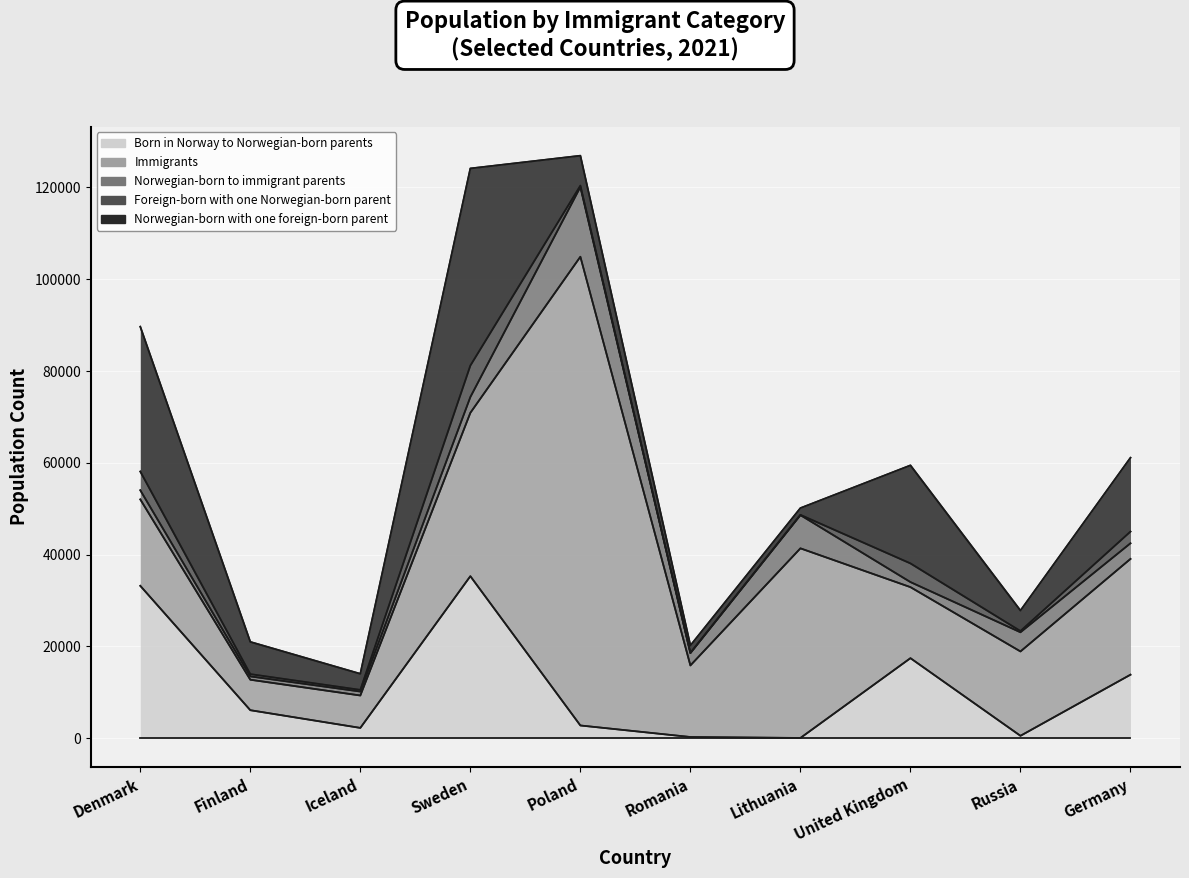

What is the difference between the highest and lowest values at United Kingdom?

20263